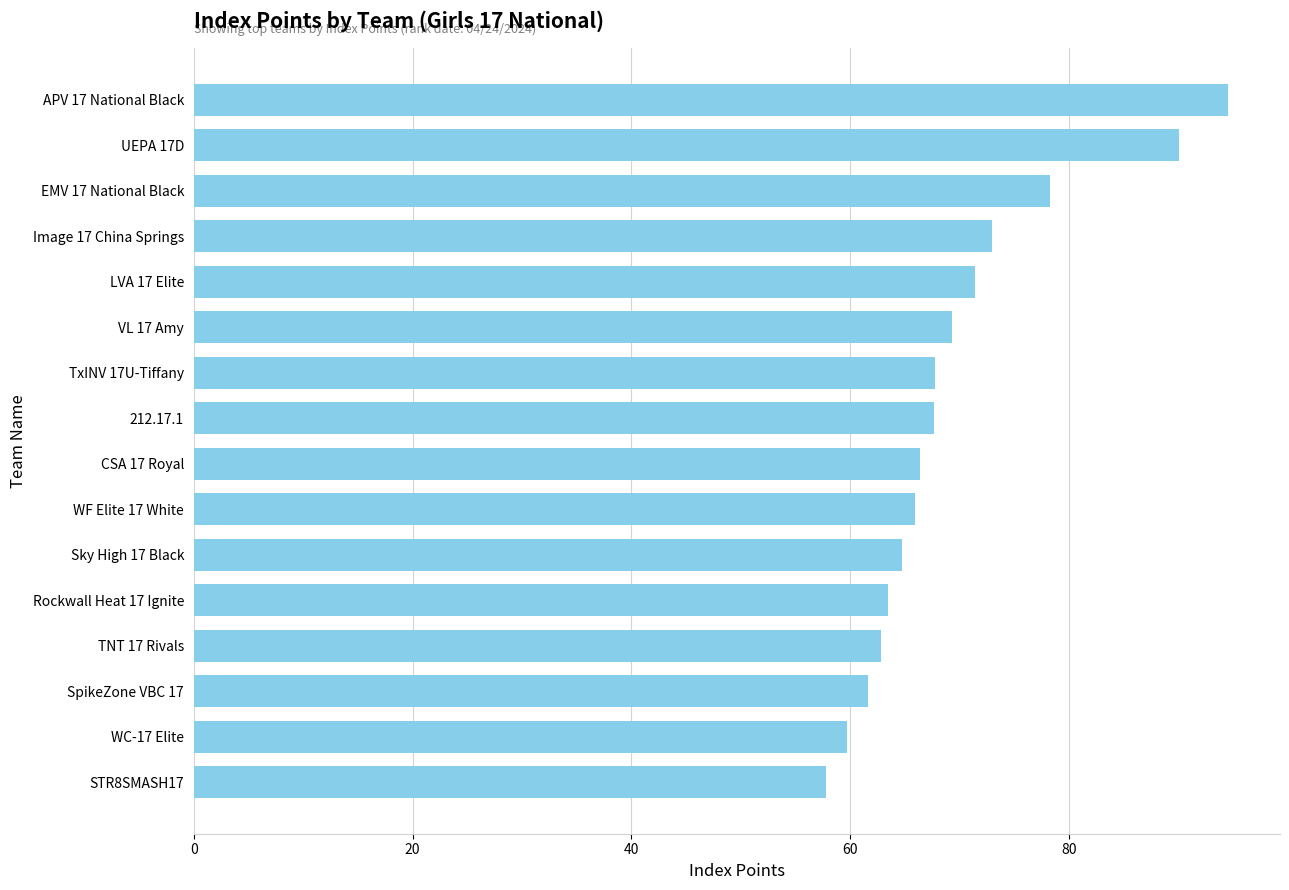

Which has a higher value, Image 17 China Springs or Sky High 17 Black?

Image 17 China Springs